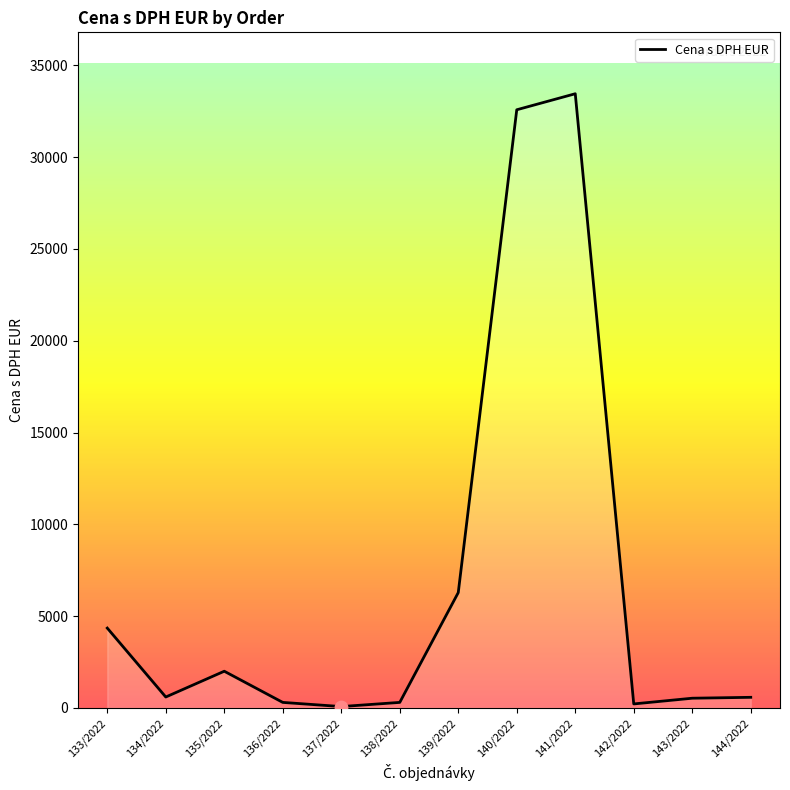

What is the change in value from 133/2022 to 135/2022?

-2349.6